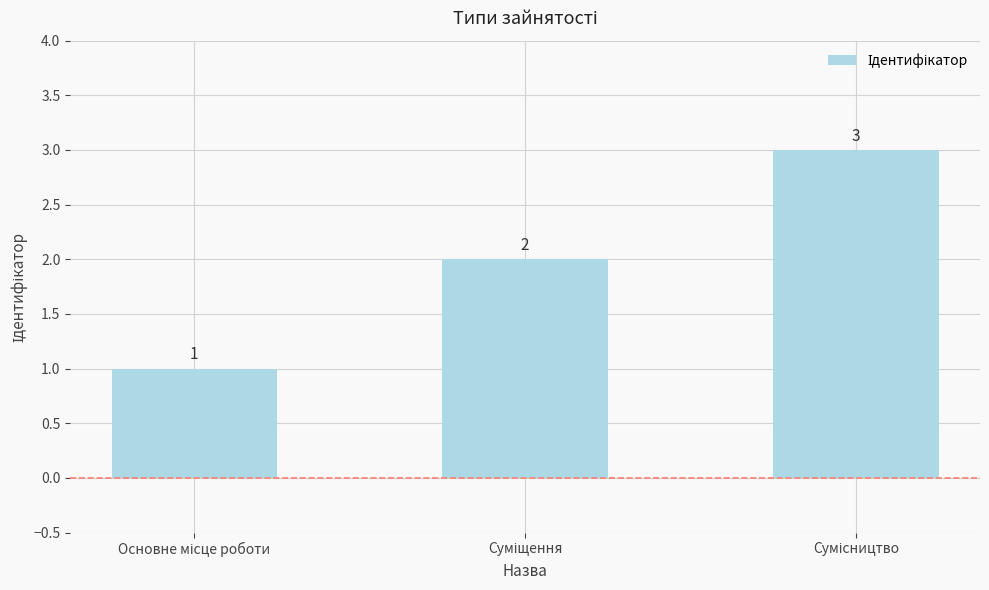

Count the number of data series in this chart.

1